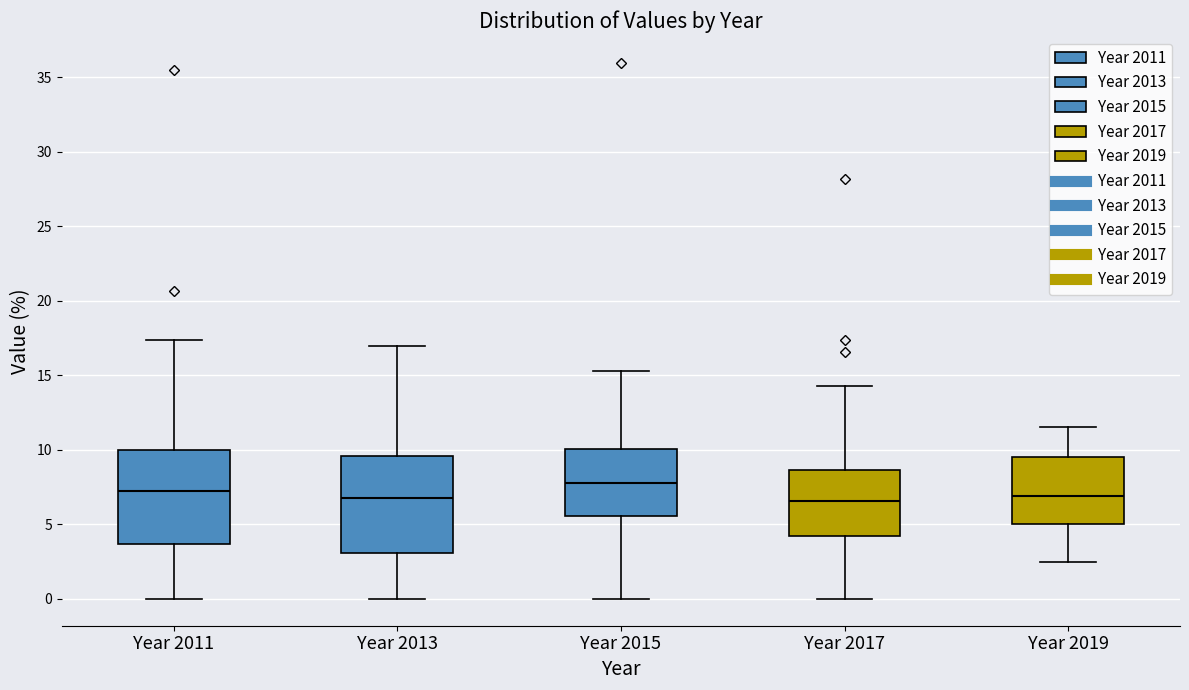

Which box's median line is the highest?

Year 2015